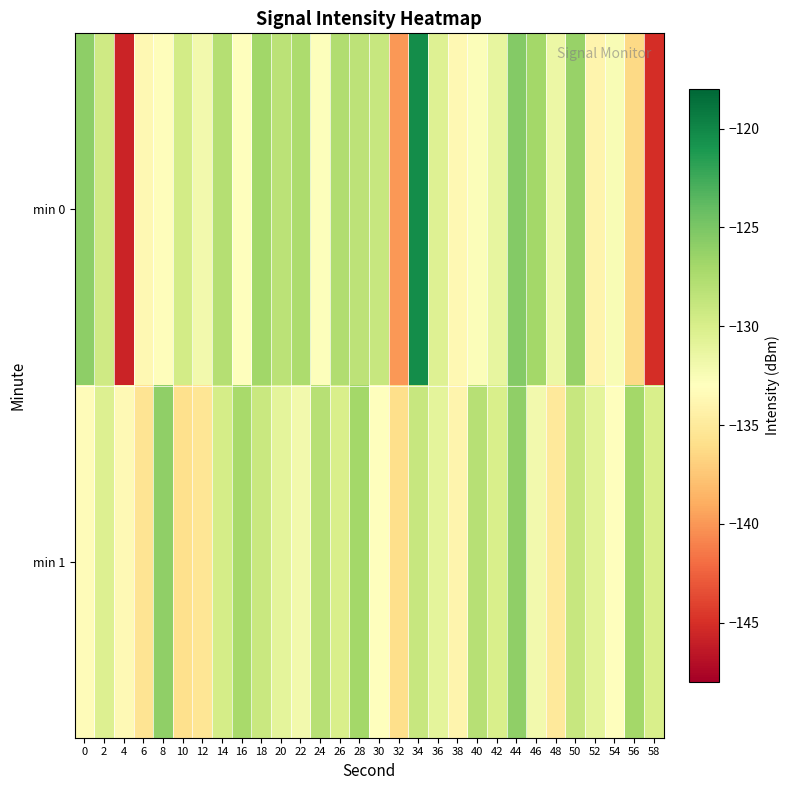

What is the difference between the highest and lowest values at 44?

0.6